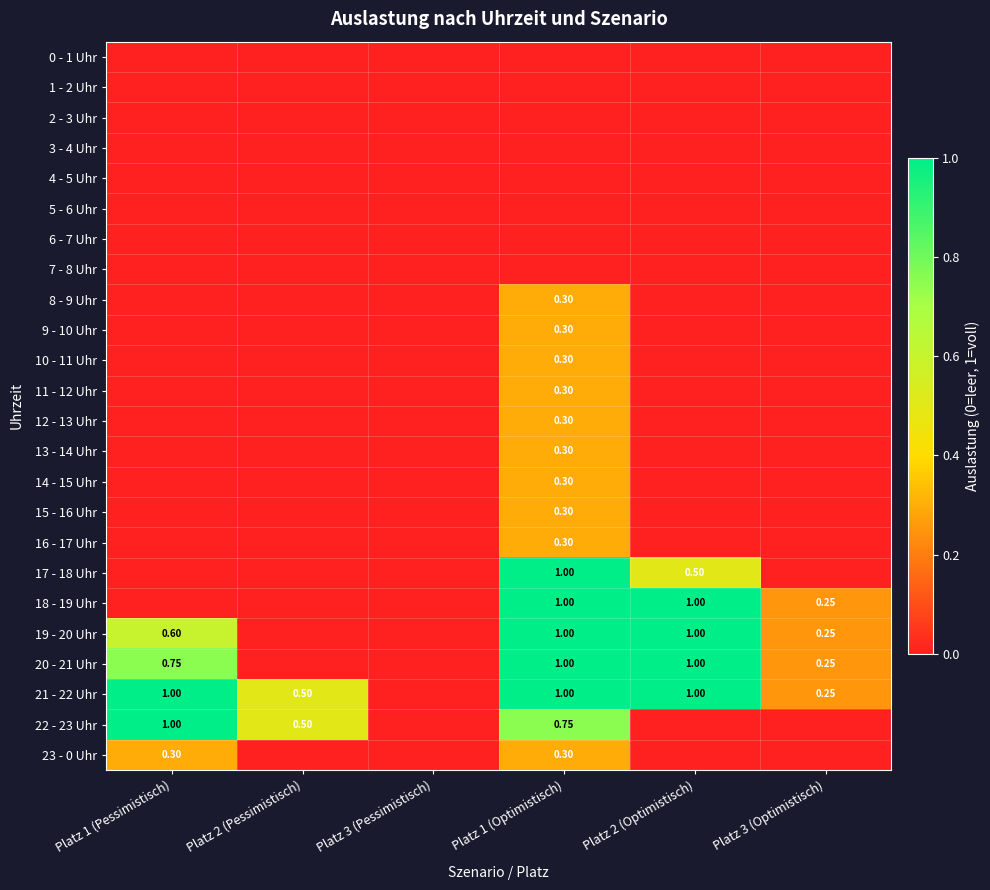

Where is 12 - 13 Uhr nearest to the value 0?

Platz 1 (Pessimistisch)